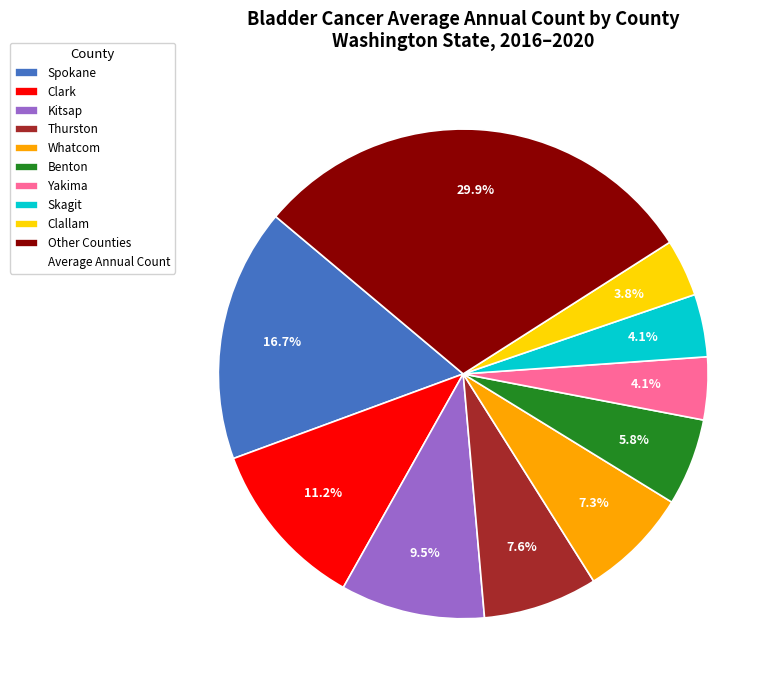

Count the number of slices in the pie.

10